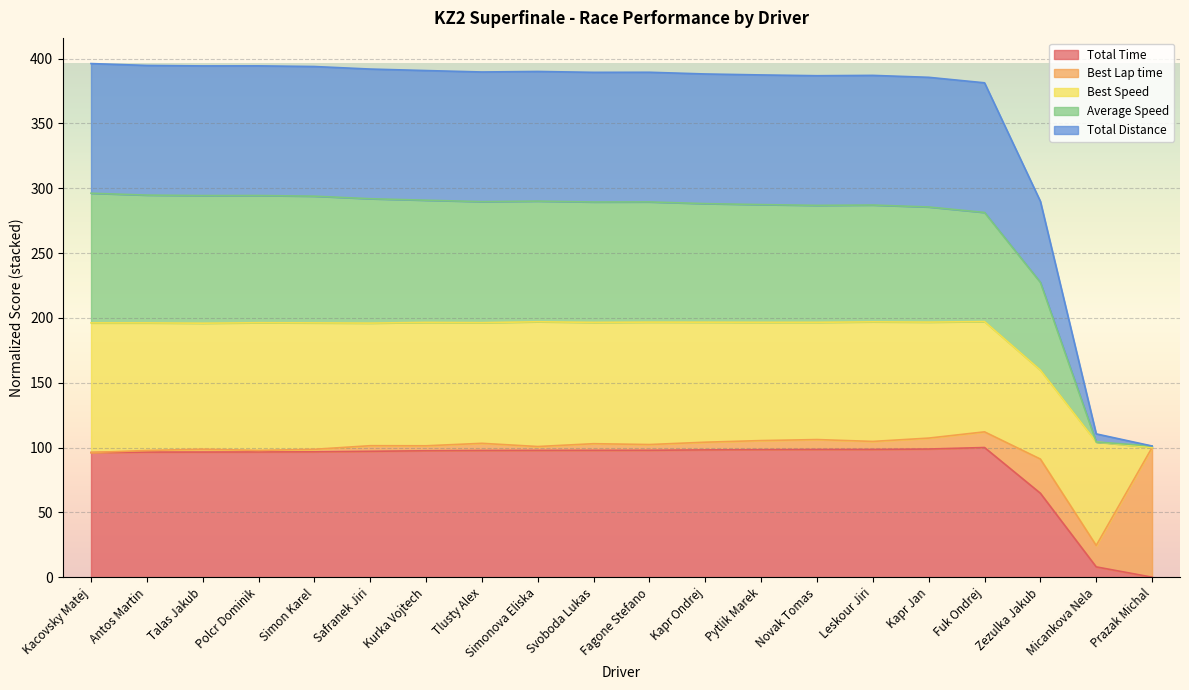

What is the maximum value for Total Time?

100.0